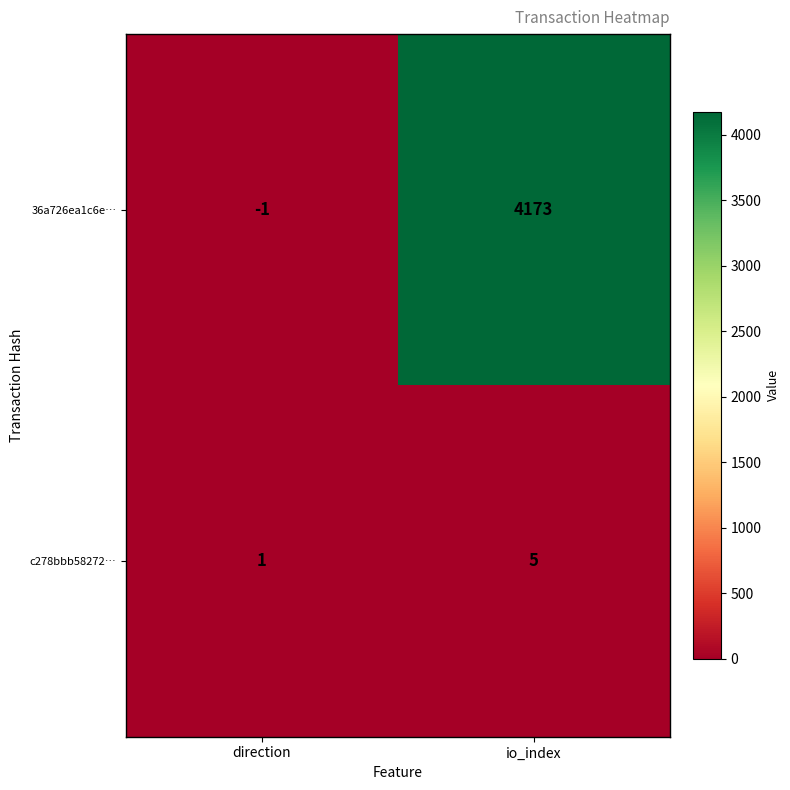

Between direction and io_index, which series saw the biggest shift?

36a726ea1c6e…